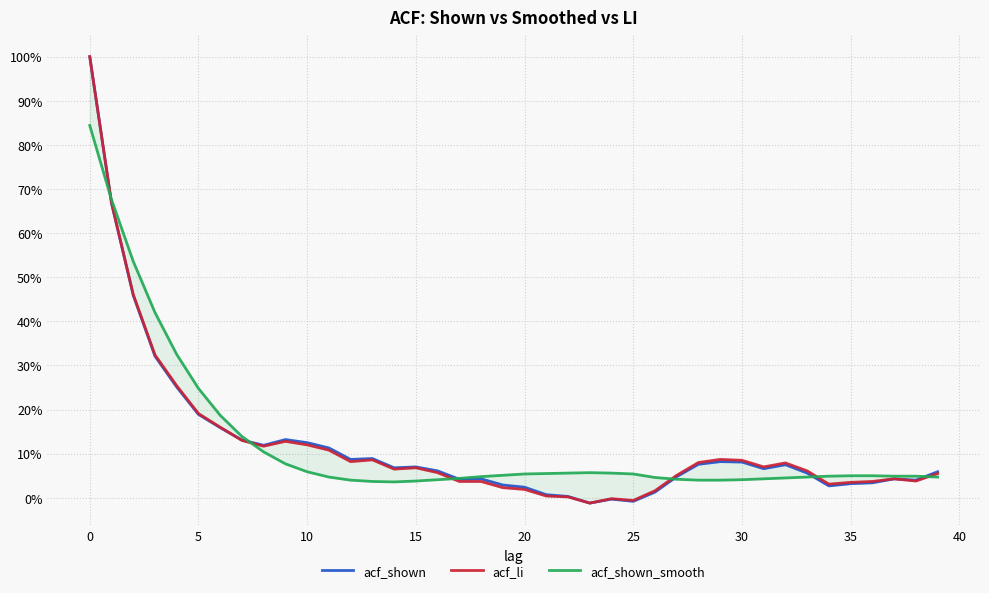

How many lines are shown in the chart?

3